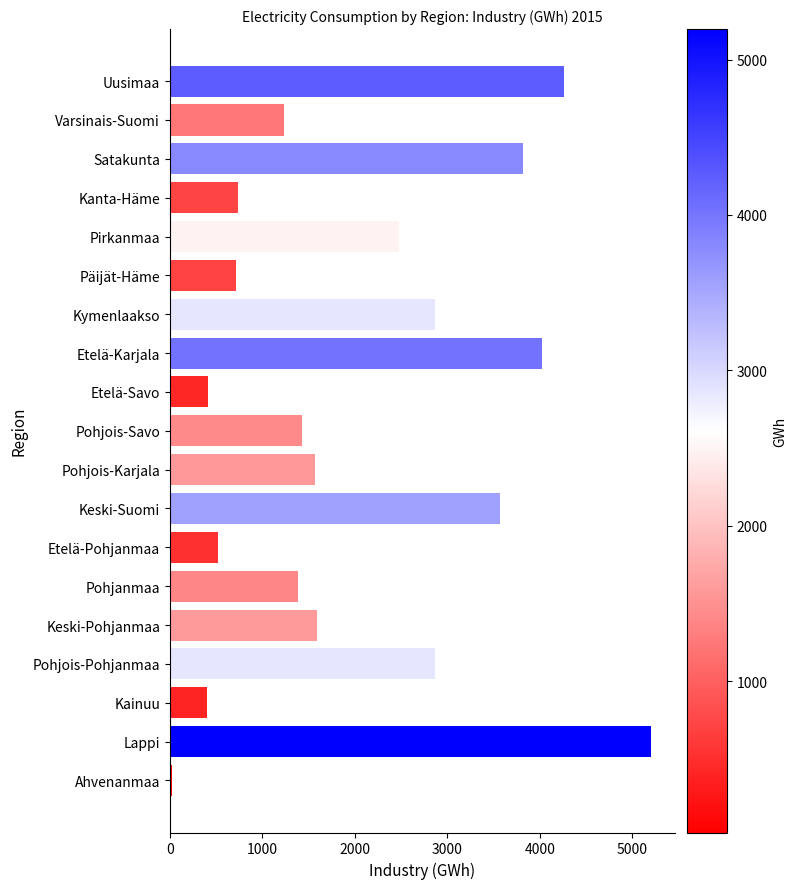

The chart shows a value of 3820 at Satakunta. True or false?

True